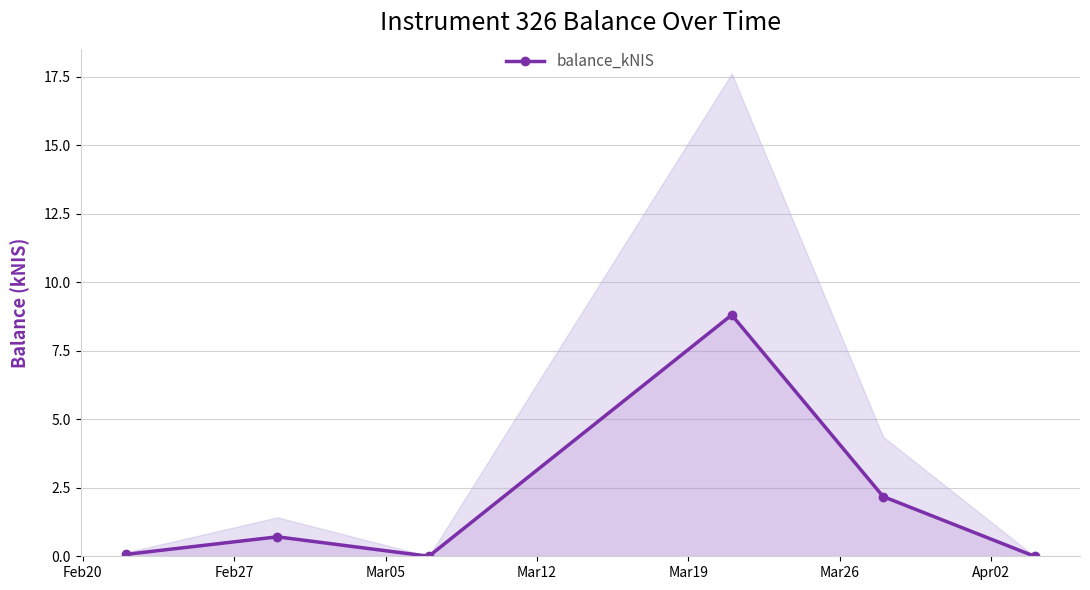

How many interior local valleys (lower than both neighbors) does the data have?

1